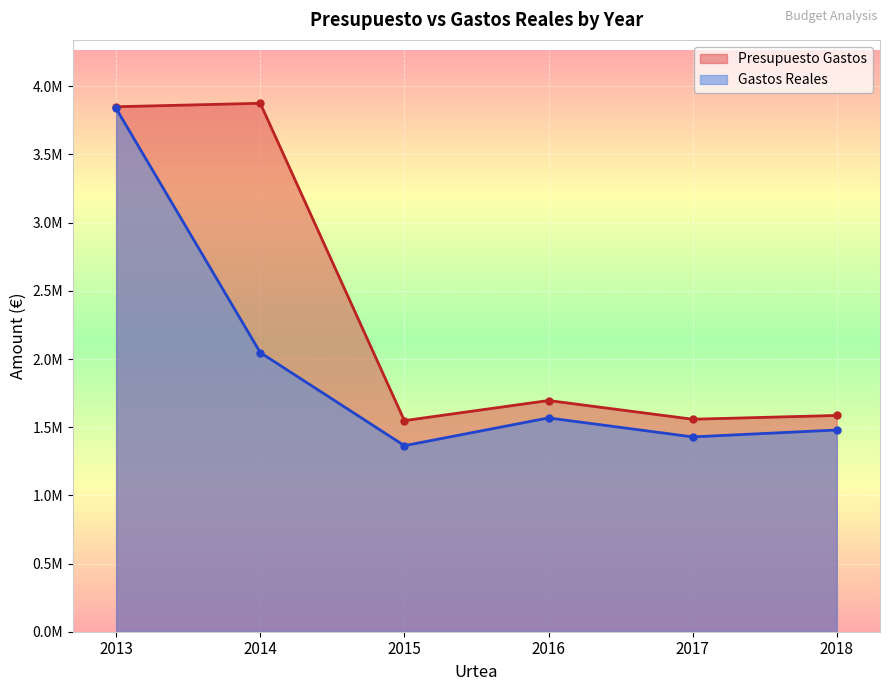

Where is Gastos Reales nearest to the value 2600847?

2014